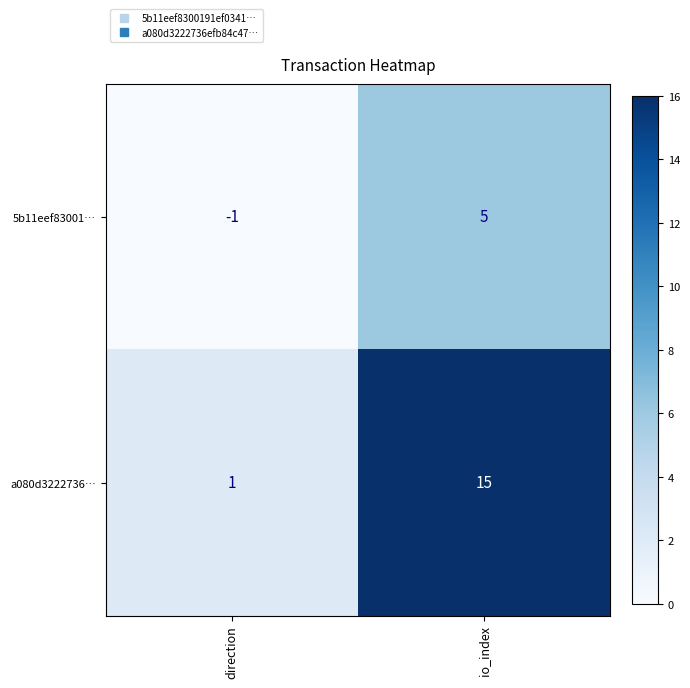

Where is a080d3222736… nearest to the value 8?

direction